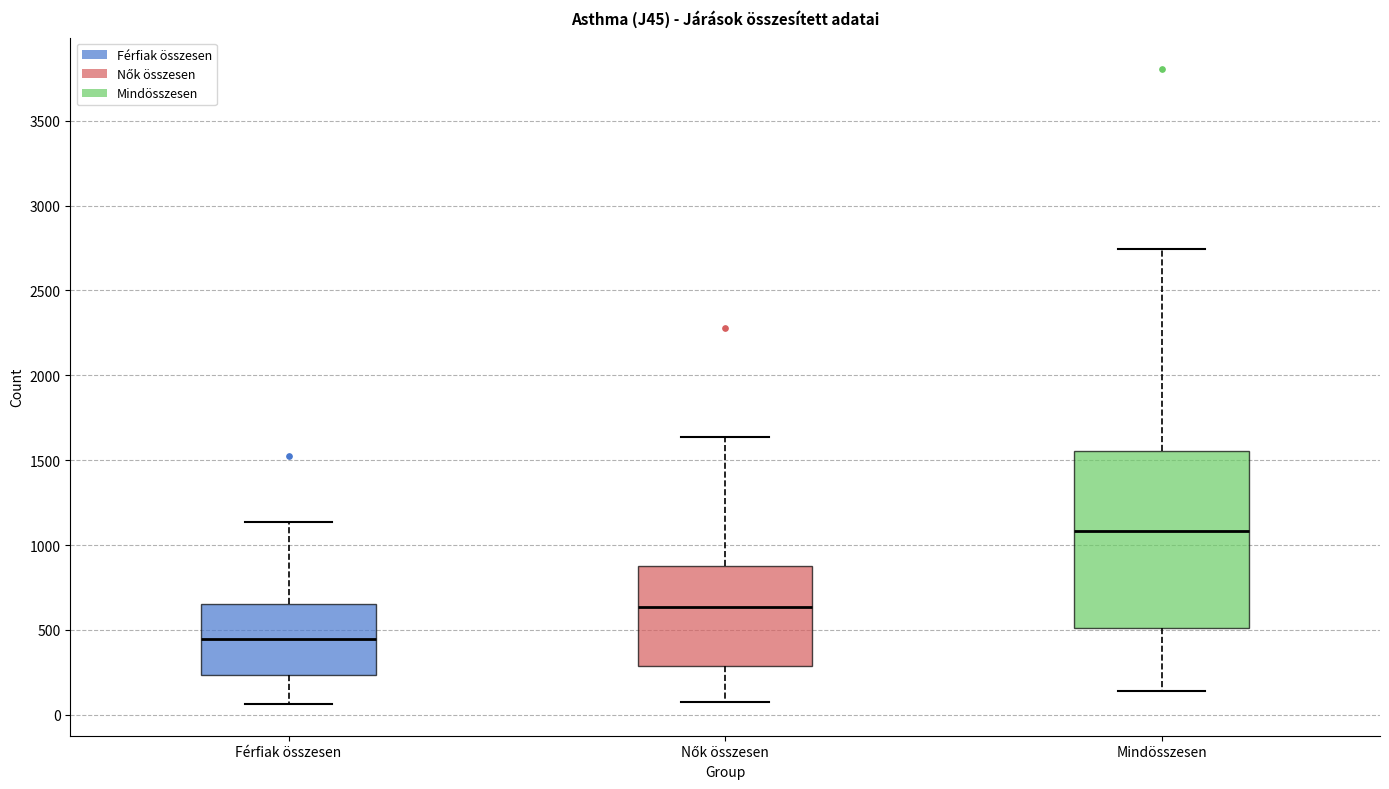

Where is the upper edge of the box for Nők összesen on the y-axis? The values are not printed on the chart, so give them approximately, as read against the axis.

900